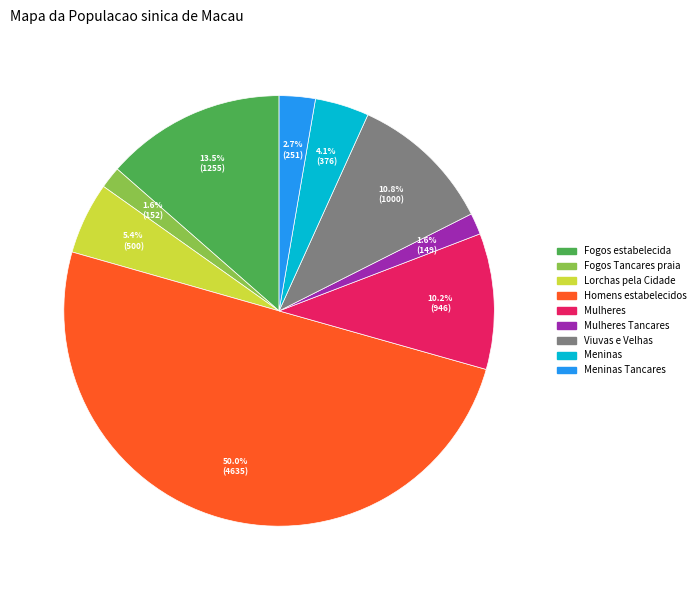

Does any single category account for the majority?

Yes